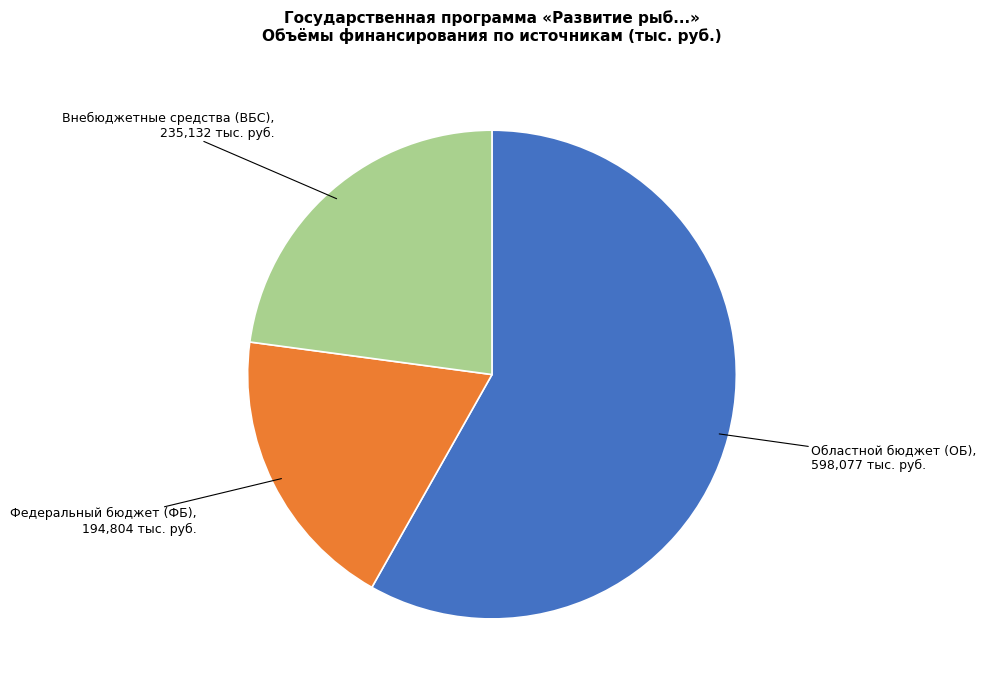

Does any single category account for the majority?

Yes